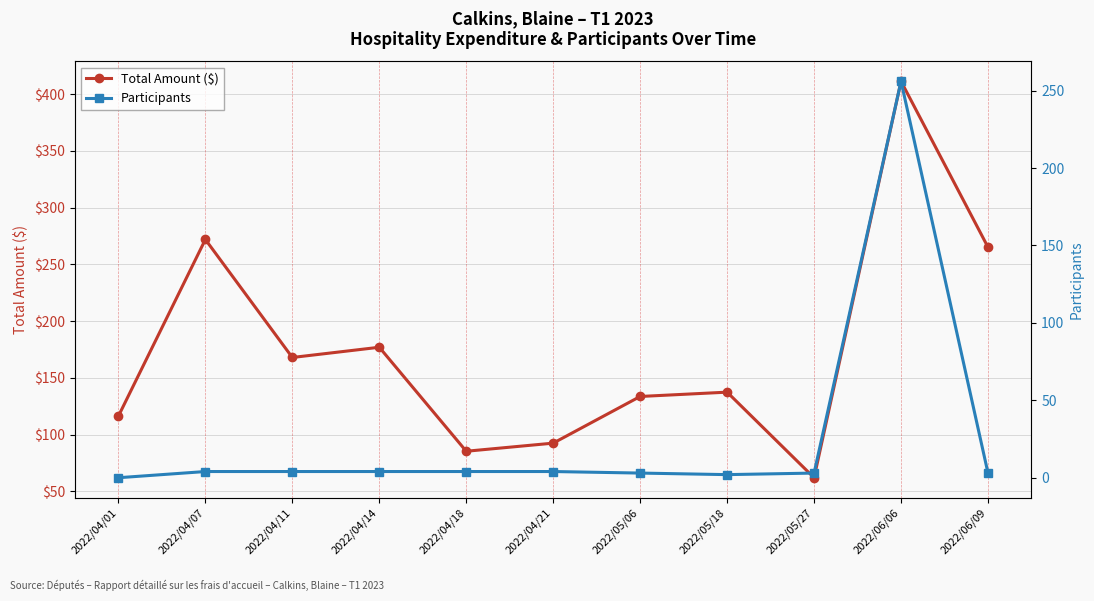

What are all the series names shown in the legend?

Total Amount ($), Participants